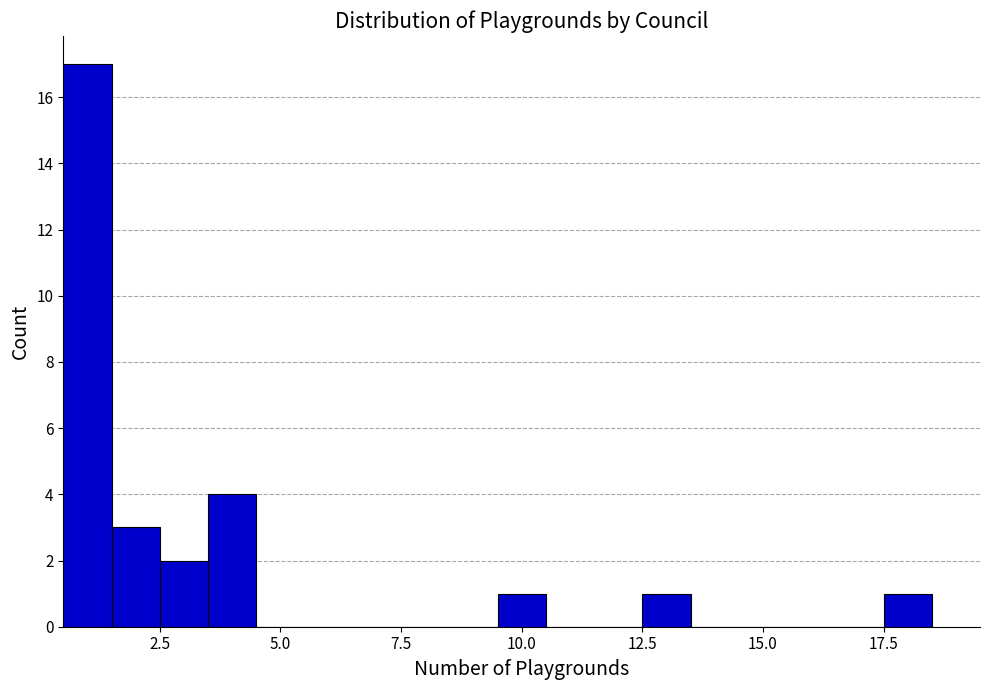

Around what value on the x-axis is the tallest bar? Give the approximate position of its centre, as read against the axis.

1.0